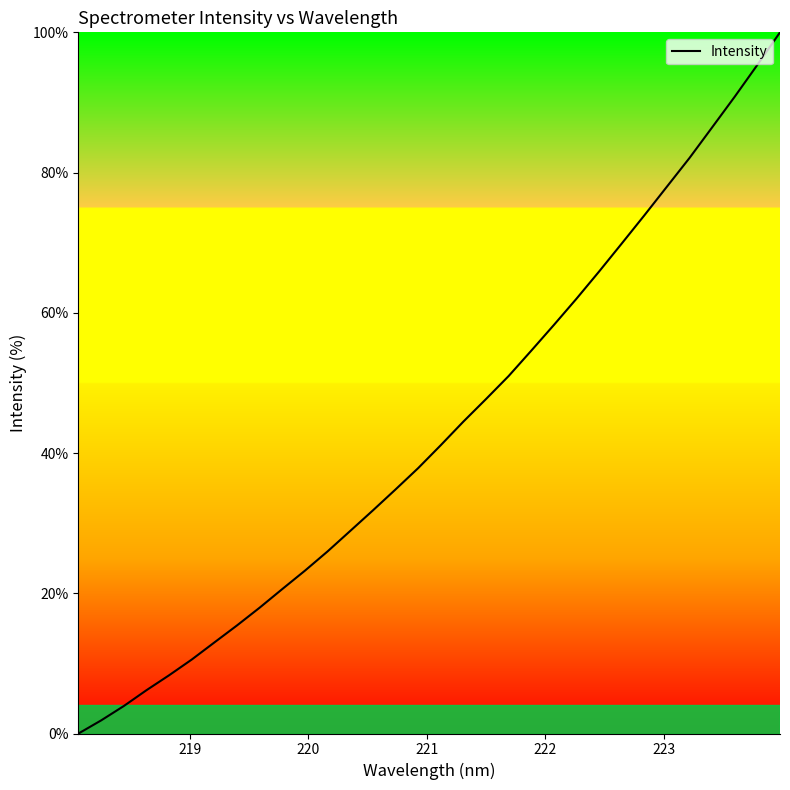

What is the greatest value displayed?

100.0